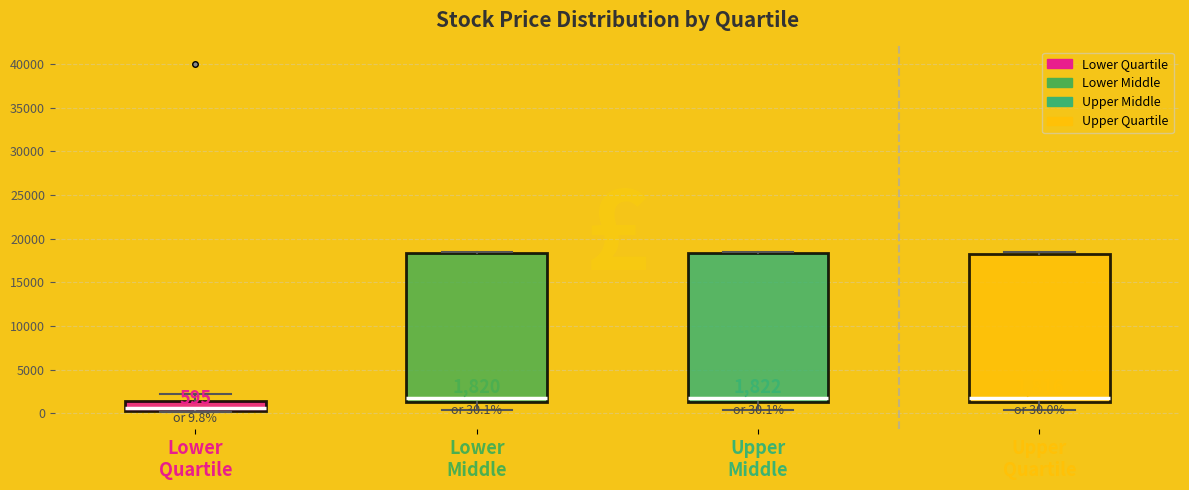

Which box's median line is the lowest?

Lower Quartile